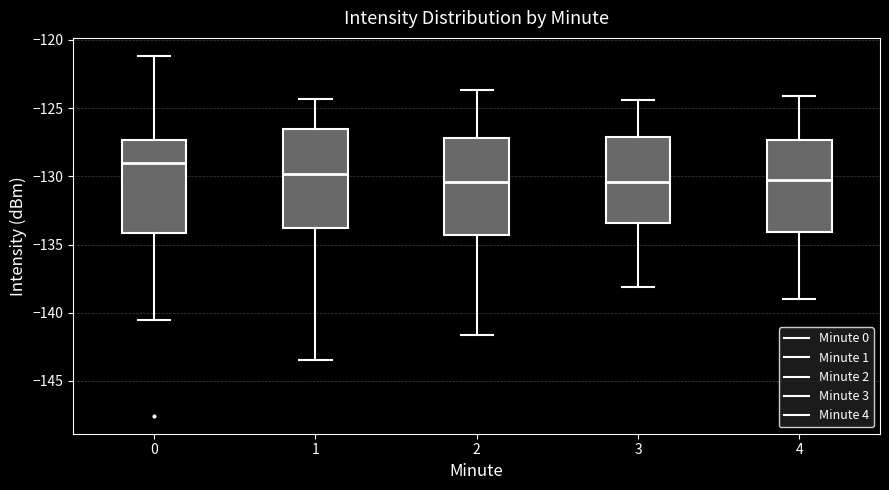

Where does the lower whisker of the box at x = 1 end on the y-axis? The values are not printed on the chart, so give them approximately, as read against the axis.

-143.5